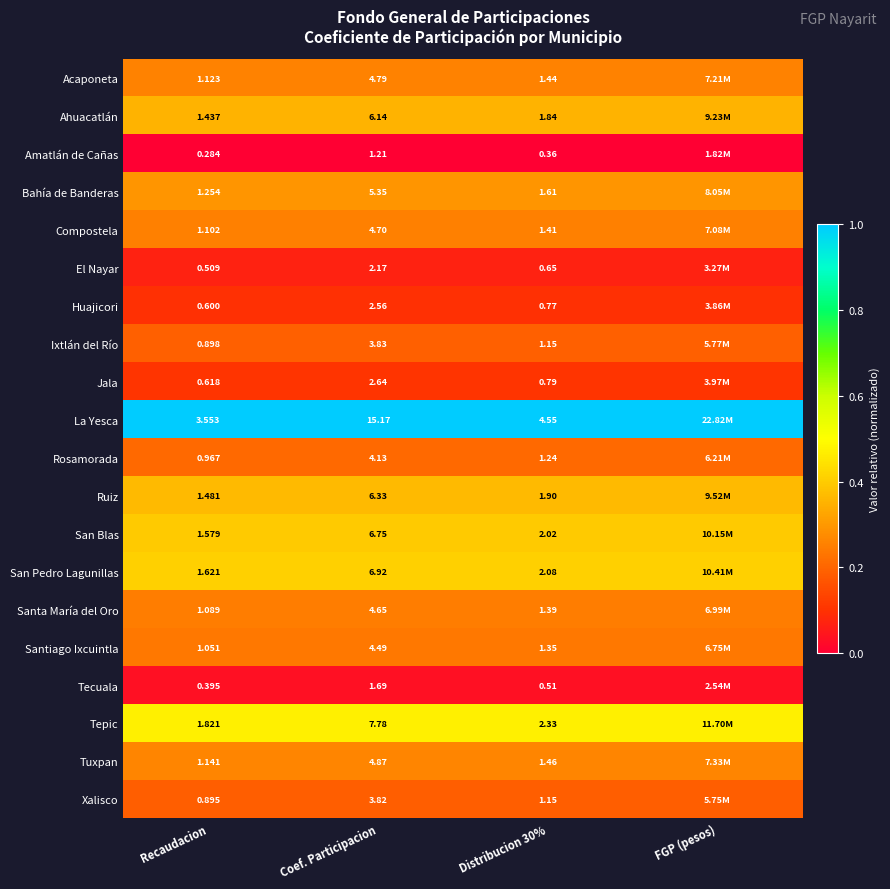

Is the value of Huajicori at Distribucion 30% greater than the value of Rosamorada at Distribucion 30%?

No